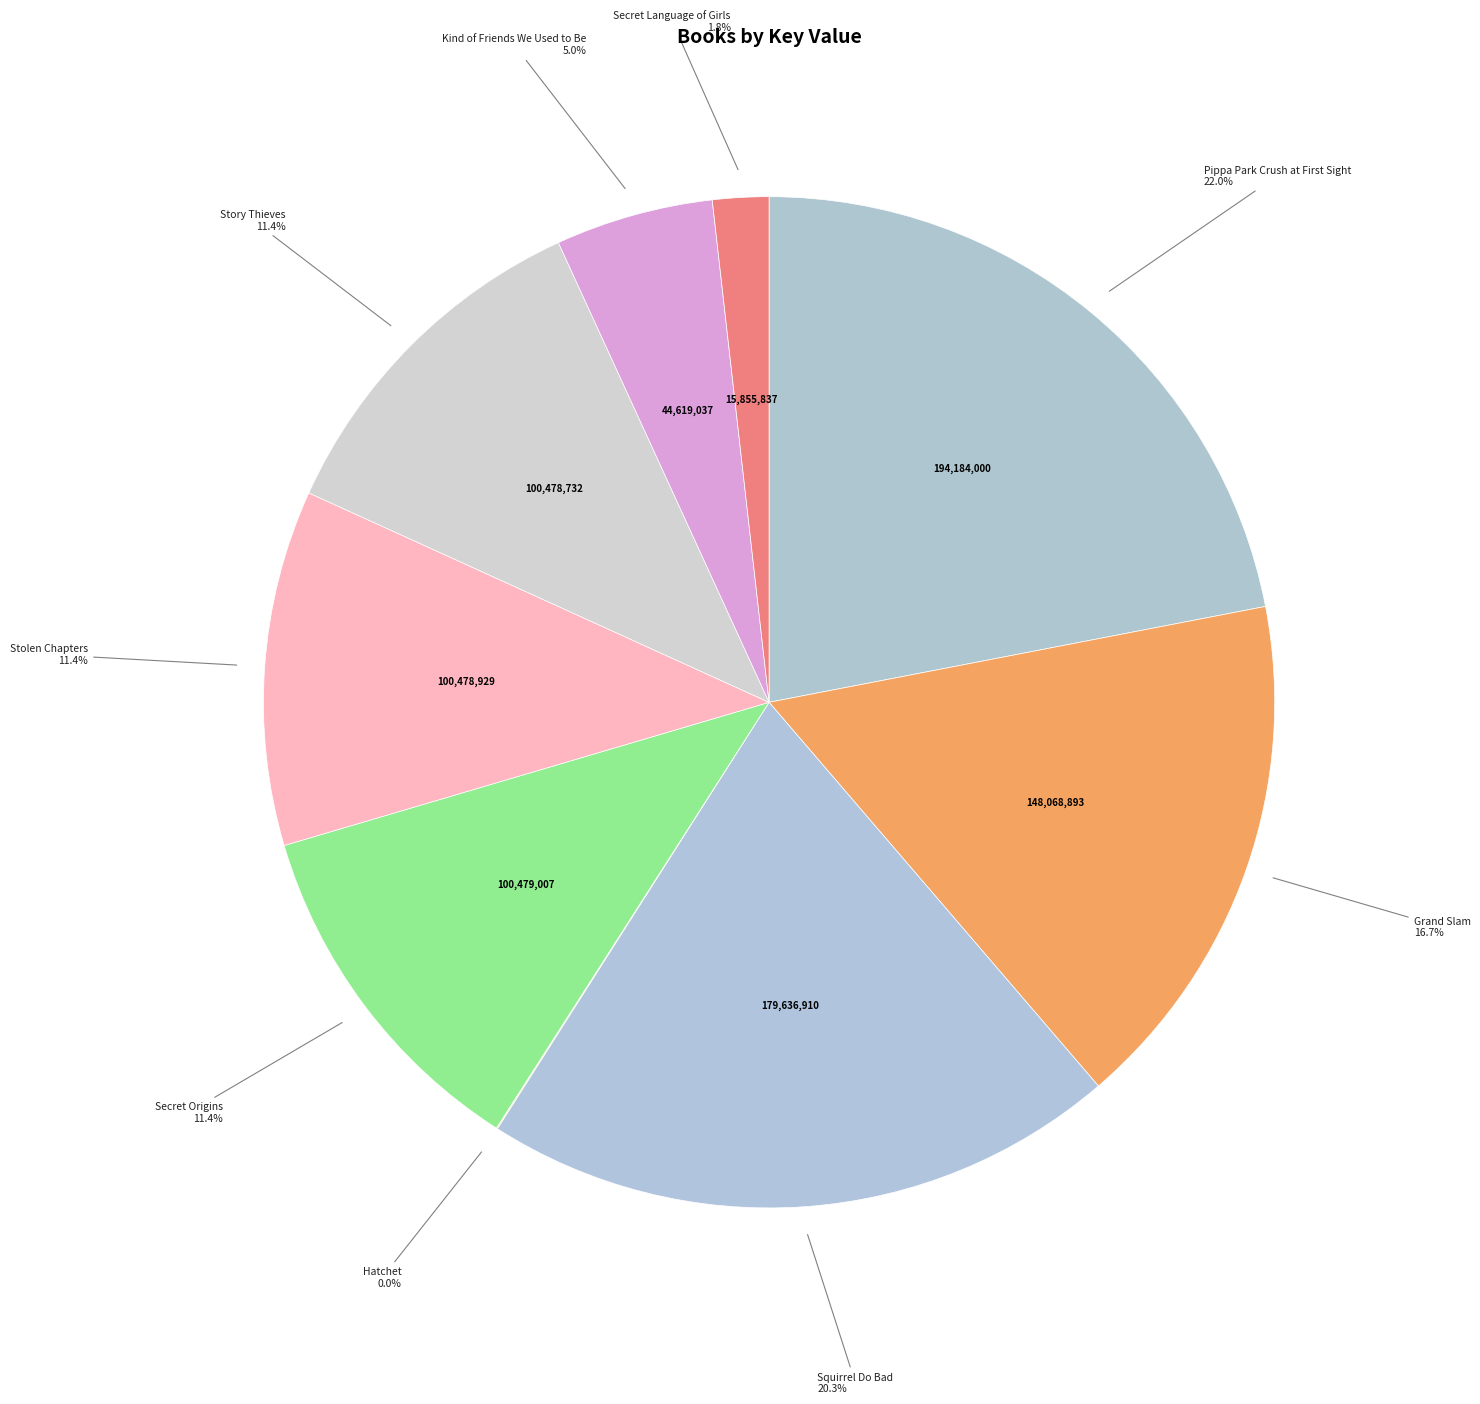

How many segments does this pie chart have?

9